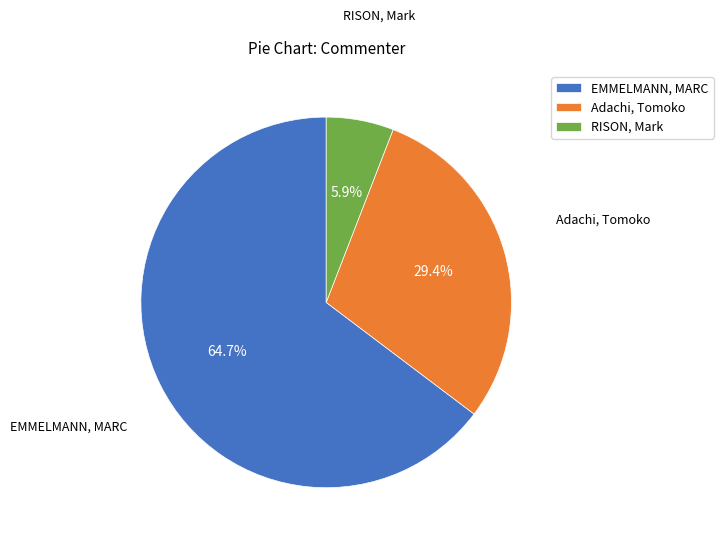

Rank the categories by value from lowest to highest.

RISON, Mark, Adachi, Tomoko, EMMELMANN, MARC